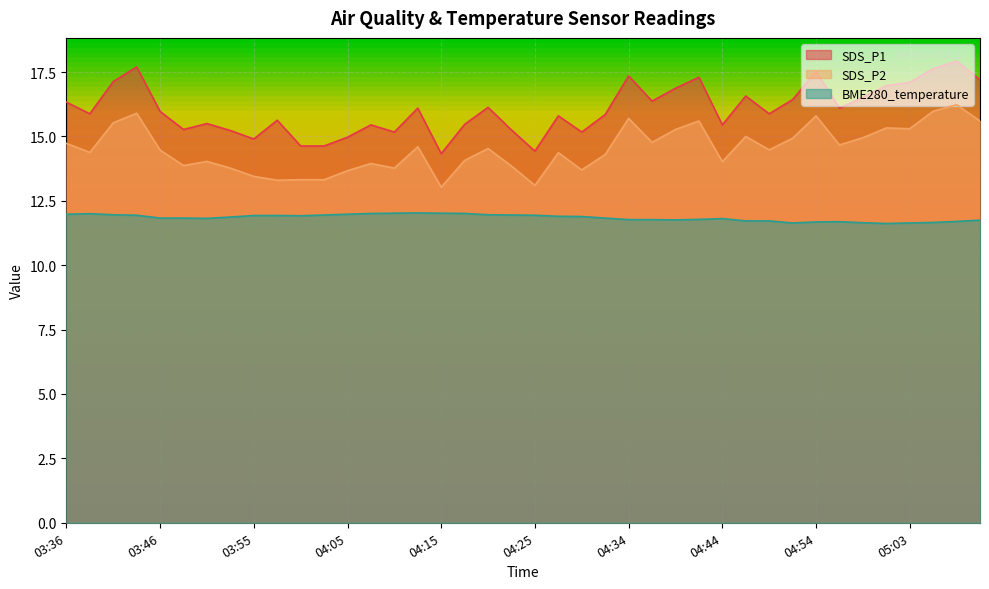

How many lines are shown in the chart?

3